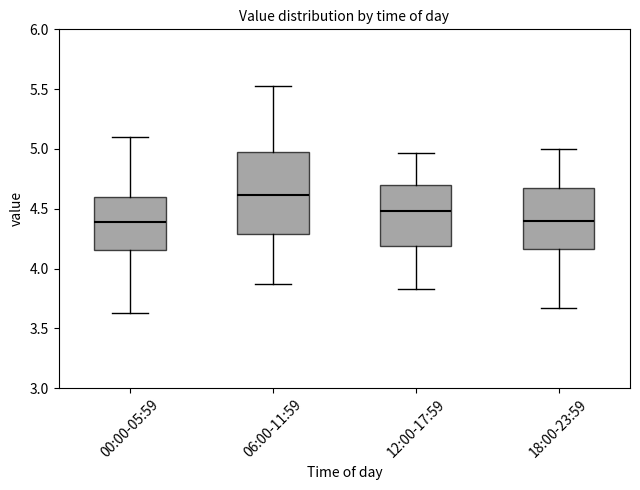

Where is the lower edge of the box for 00:00-05:59 on the y-axis? The values are not printed on the chart, so give them approximately, as read against the axis.

4.15